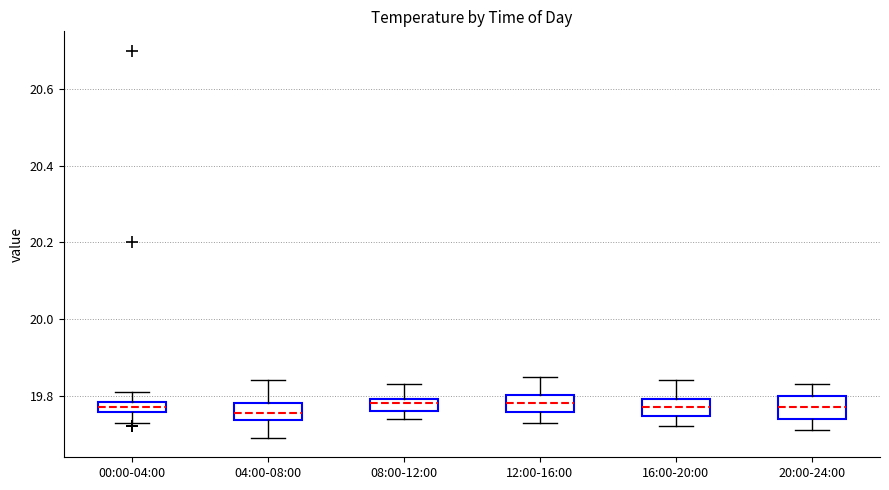

Where does the lower whisker of the box for 08:00-12:00 end on the y-axis? The values are not printed on the chart, so give them approximately, as read against the axis.

19.74